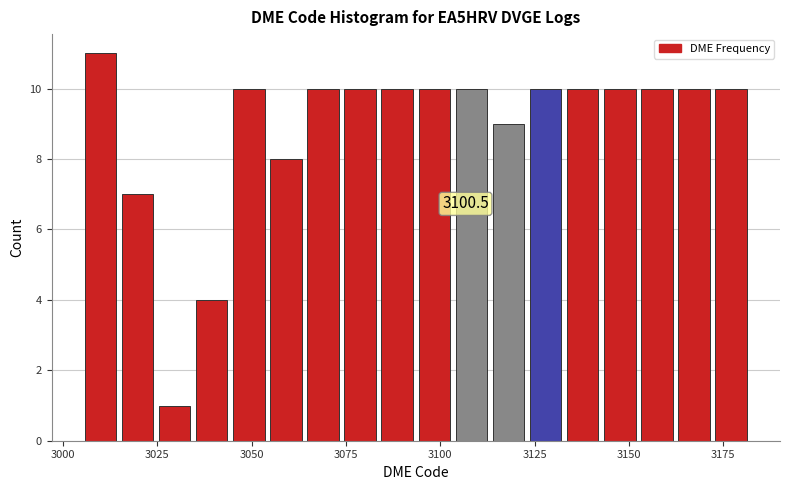

Read against the x-axis, roughly where is the centre of the tallest bar?

3010